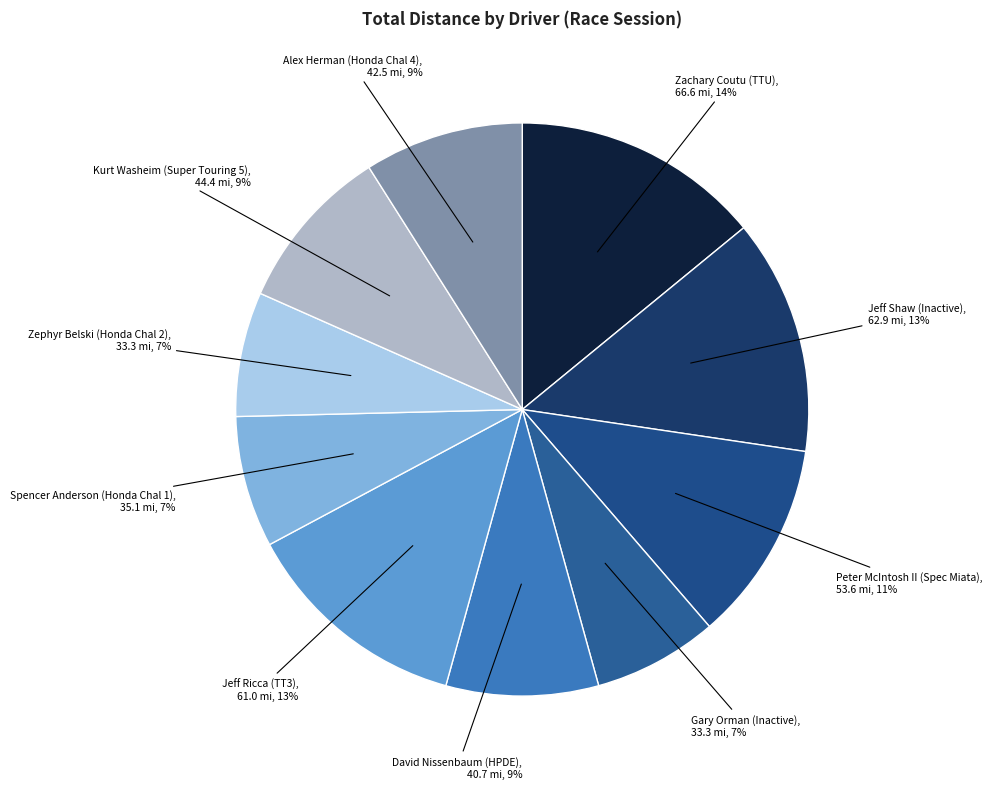

What is the smallest slice in the pie chart?

Gary Orman (Inactive)